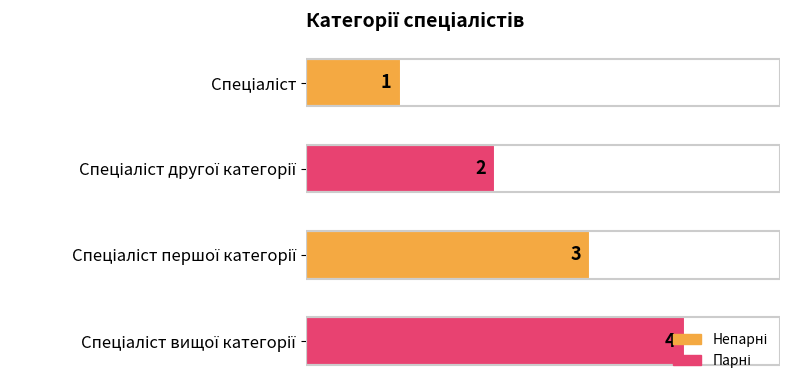

What is the maximum value shown in the chart?

4